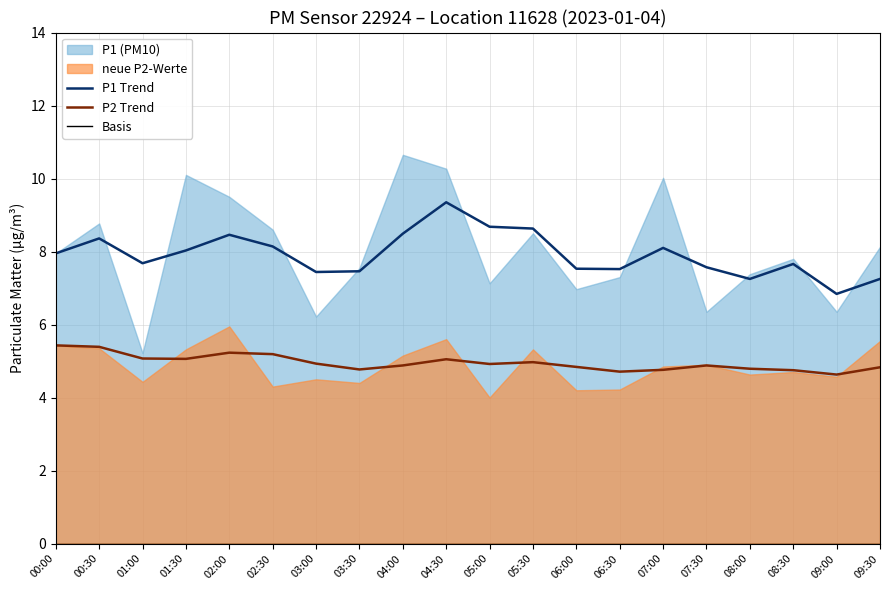

Which has a higher value, 01:00 or 05:00?

05:00